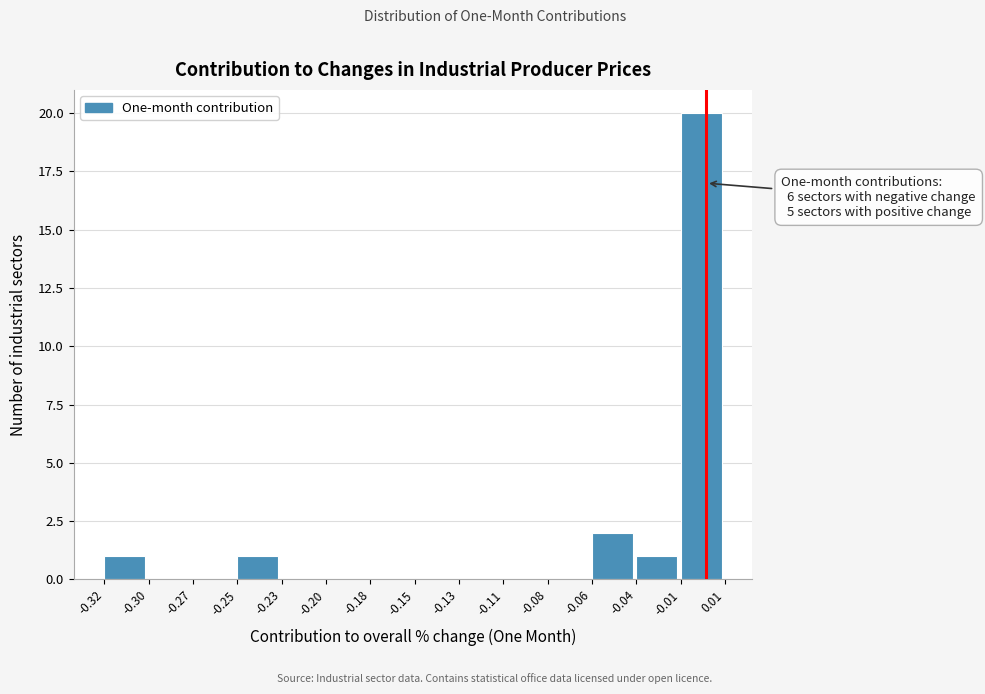

Reading right to left, extract all data points from this chart.

-0.01=20	-0.04=1	-0.06=2	-0.08=0	-0.11=0	-0.13=0	-0.15=0	-0.18=0	-0.20=0	-0.23=0	-0.25=1	-0.27=0	-0.30=0	-0.32=1